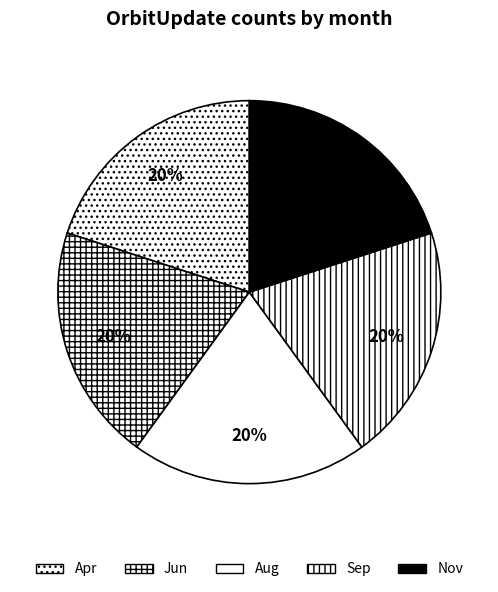

Is it true that Apr is 8% of the pie?

False